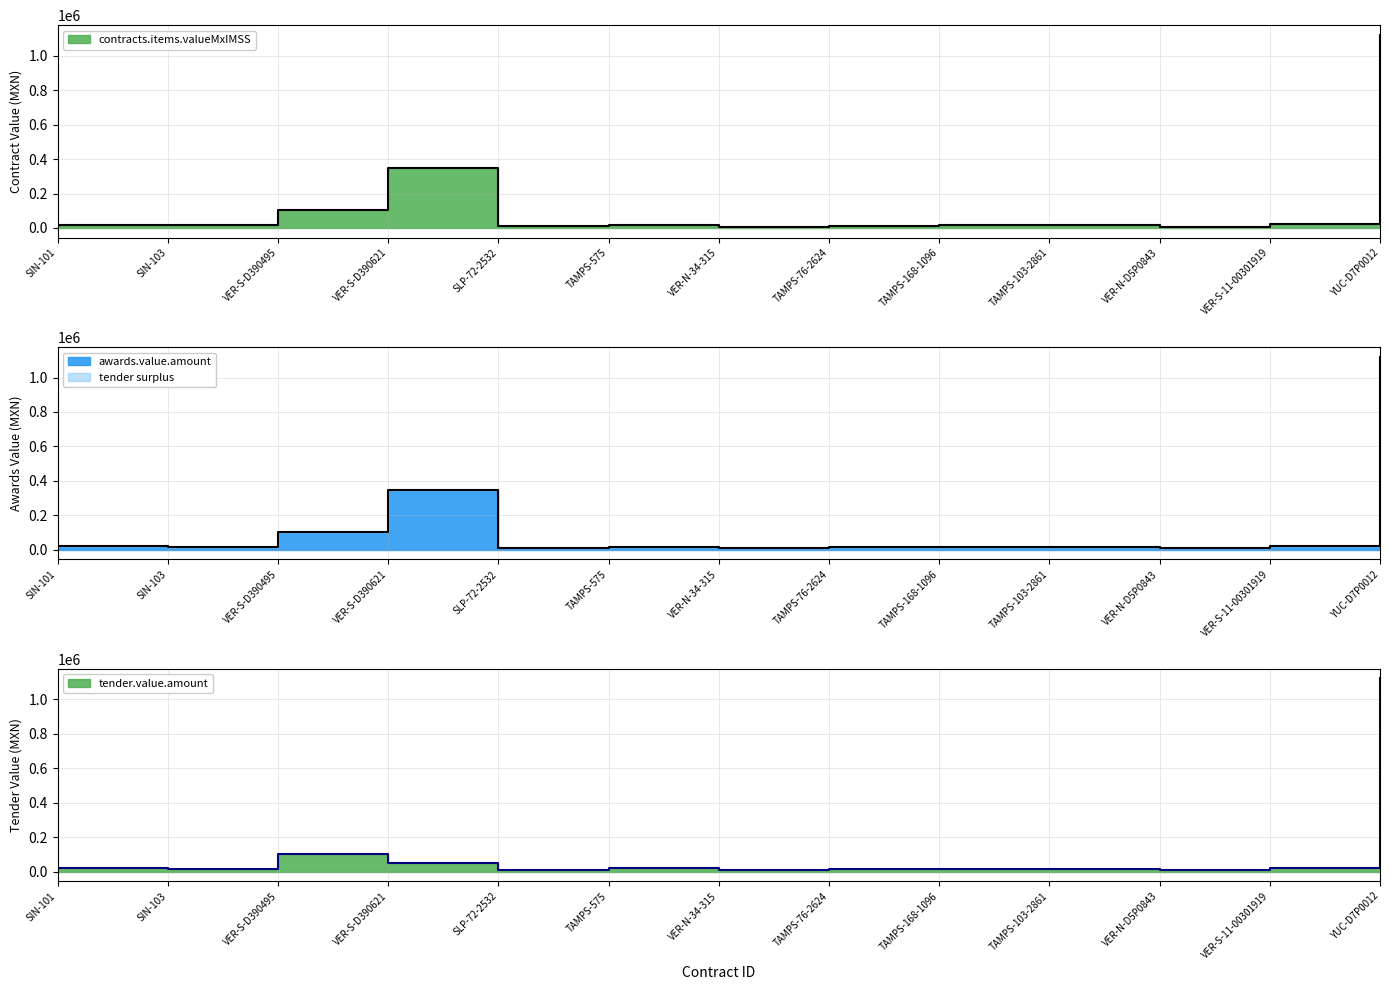

Between VER-N-34-315 and YUC-D7P0012, which series saw the biggest shift?

contracts.items.valueMxIMSS